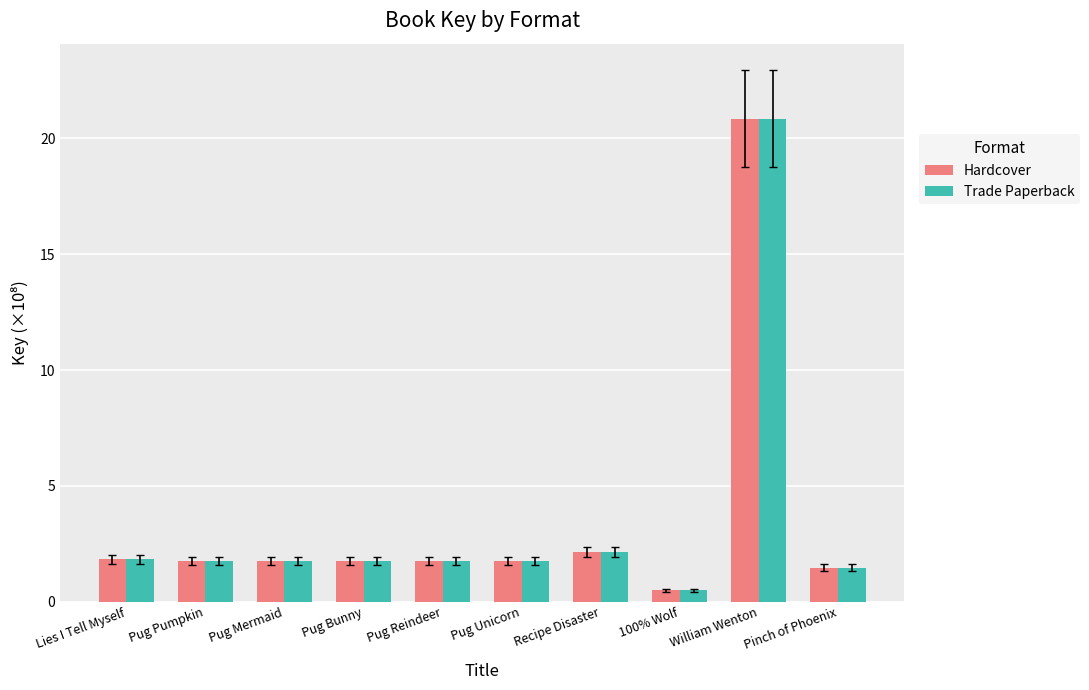

What is the value of the Hardcover bar at the 8th from the left?

0.5